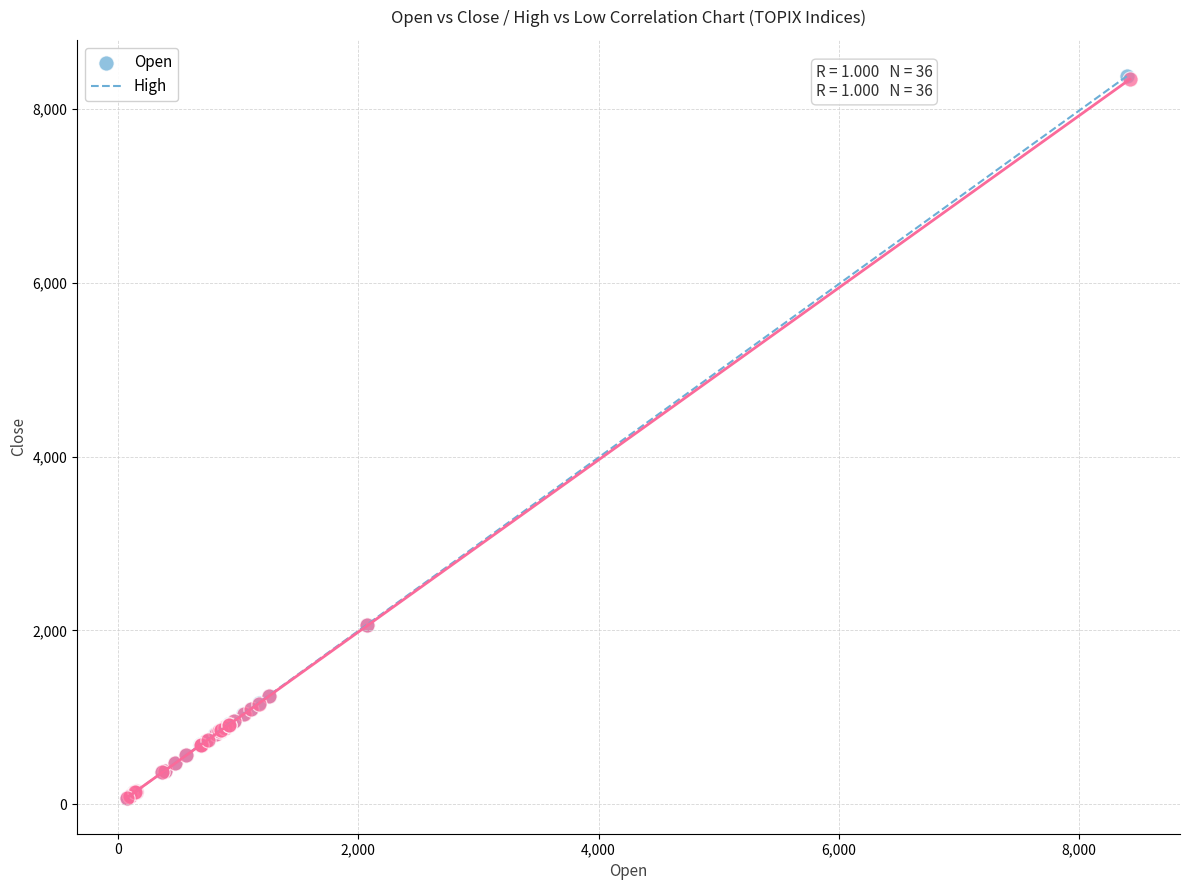

Which series has the largest Y range (max minus min)?

Open